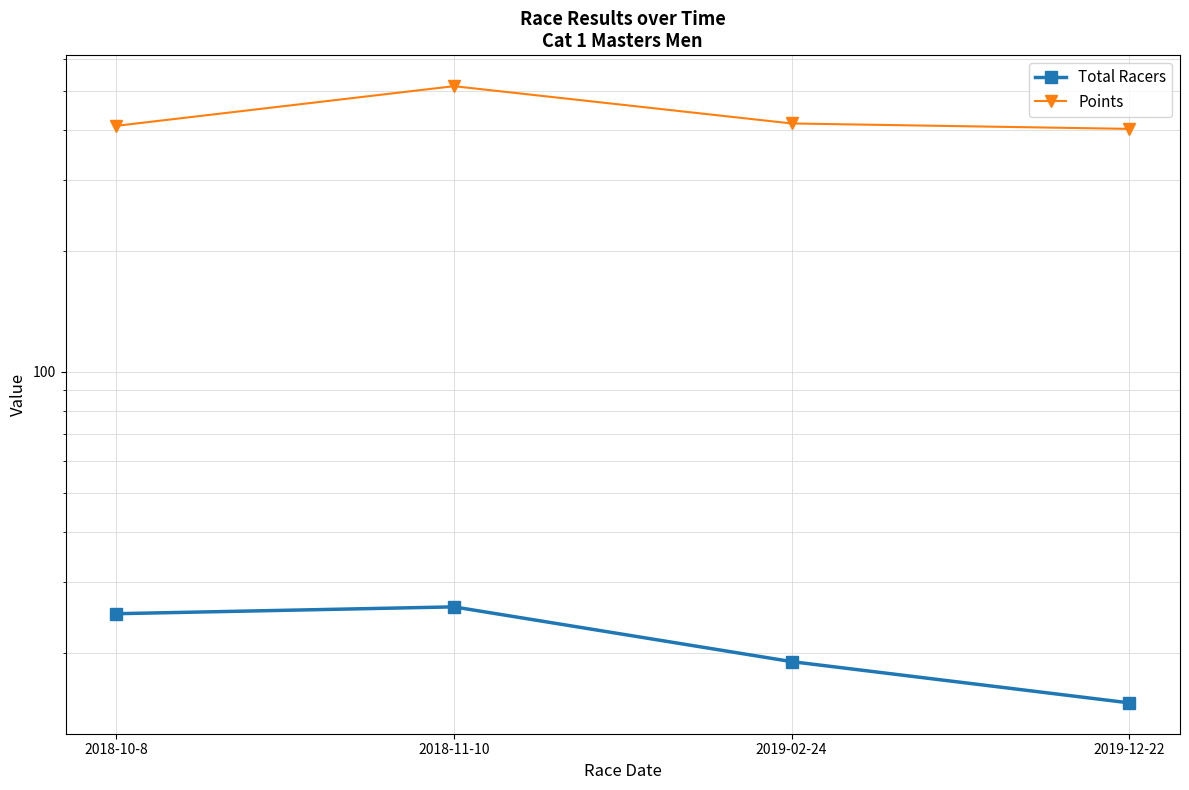

The value of Points at 2019-12-22 is 613.1. True or false?

False